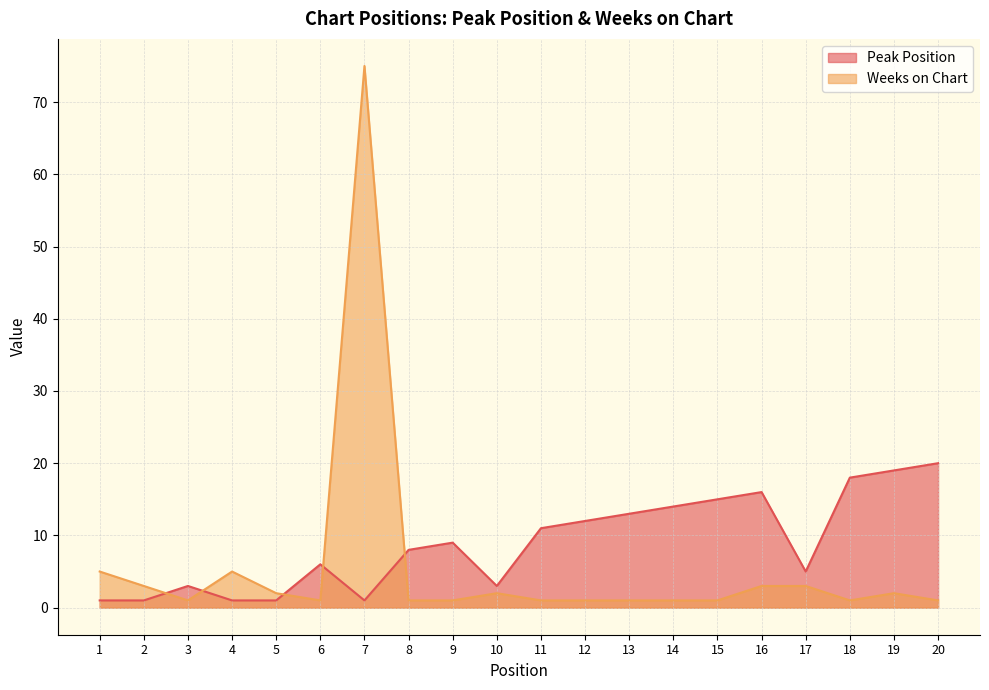

What is the difference between the Weeks on Chart values at 19 and 16?

1